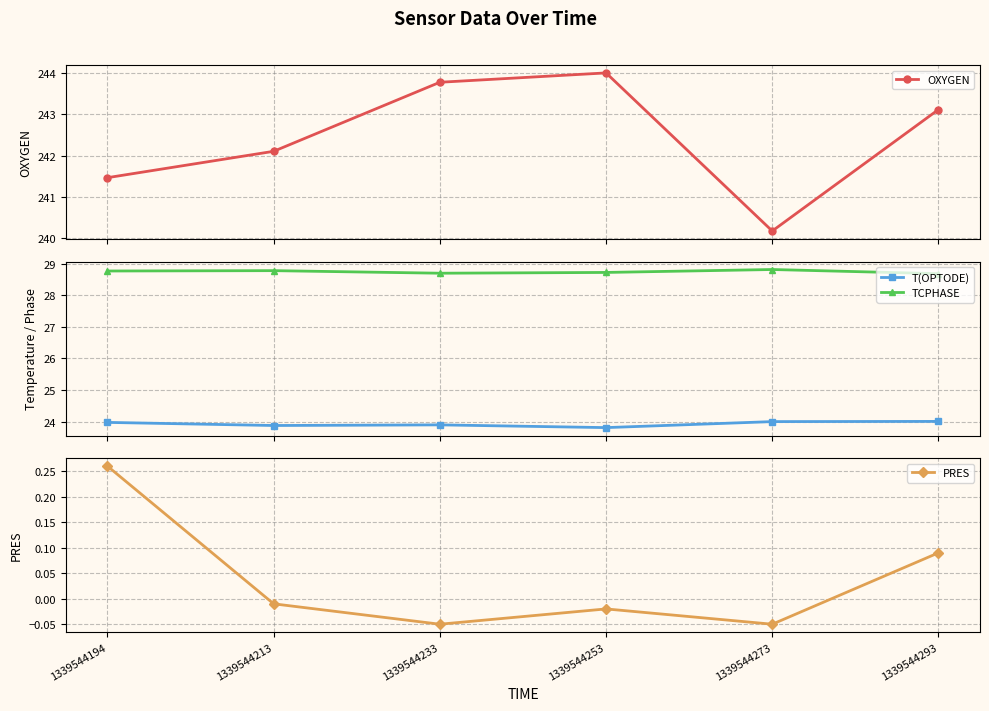

Count the TCPHASE values in the range 28 to 29.

6